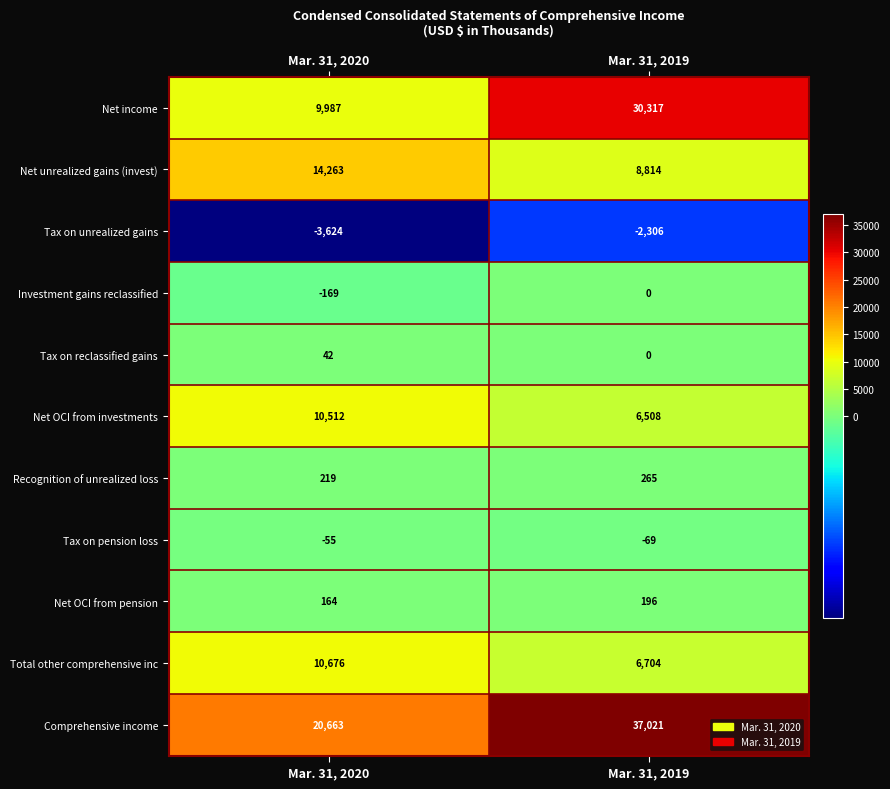

Which series changed the most between Mar. 31, 2020 and Mar. 31, 2019?

Net income